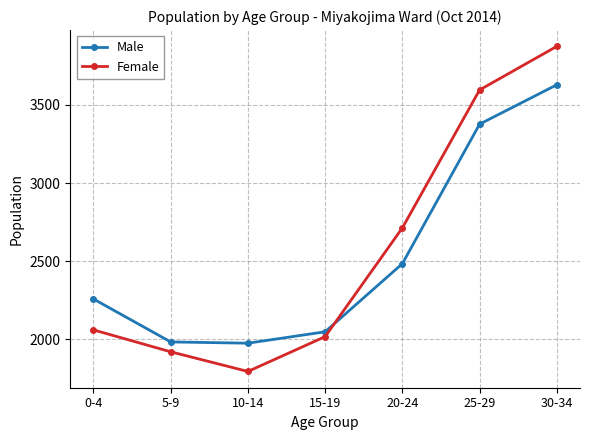

At which label is Female closest to 2834?

20-24